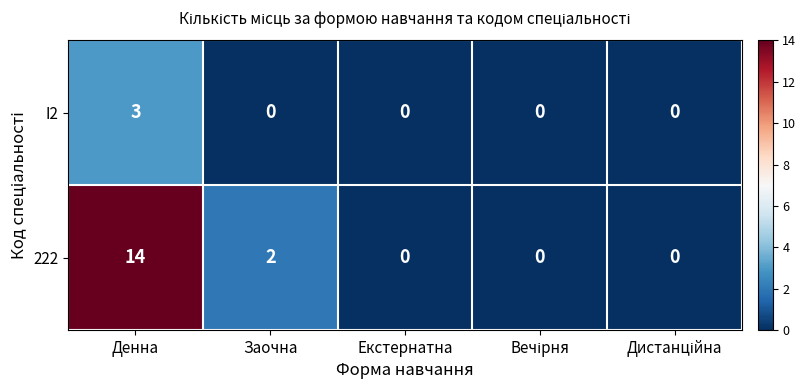

True or false: 222 has a value of 0 at Екстернатна.

True